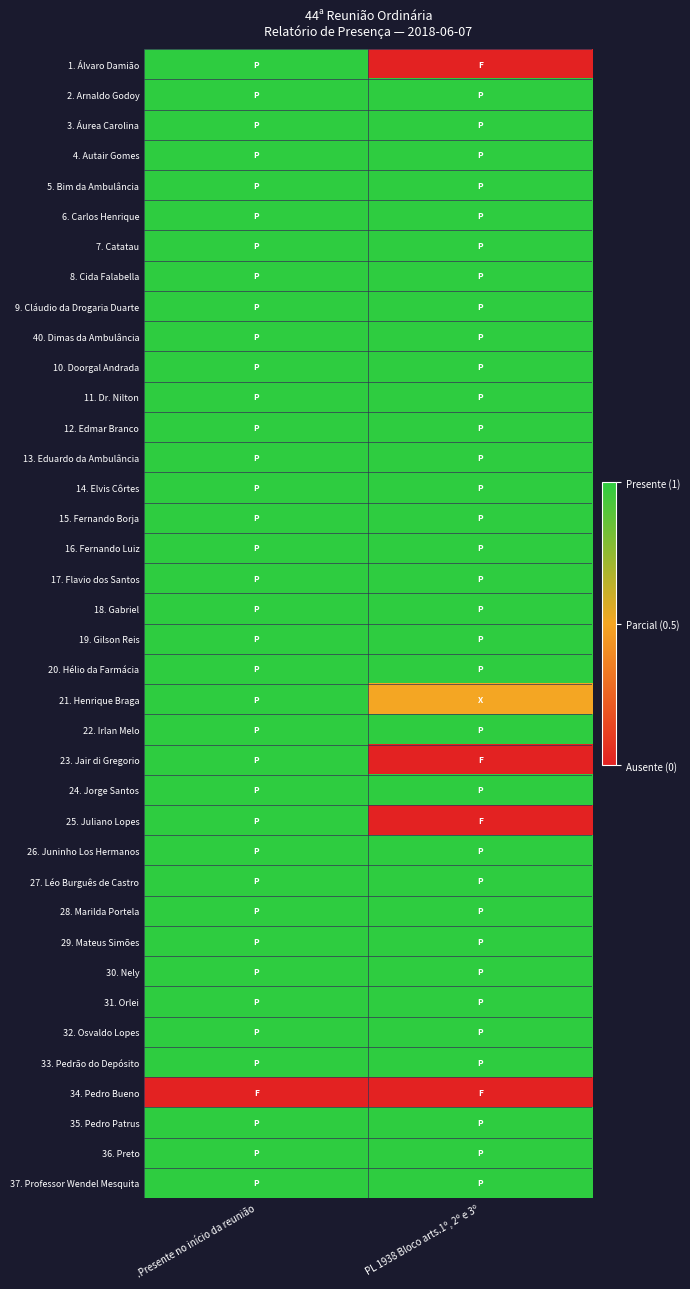

Reading left to right, list all the values displayed in this chart.

1. Álvaro Damião: .Presente no início da reunião=1.0	PL 1938 Bloco arts.1º, 2º e 3º=0.0
2. Arnaldo Godoy: .Presente no início da reunião=1.0	PL 1938 Bloco arts.1º, 2º e 3º=1.0
3. Áurea Carolina: .Presente no início da reunião=1.0	PL 1938 Bloco arts.1º, 2º e 3º=1.0
4. Autair Gomes: .Presente no início da reunião=1.0	PL 1938 Bloco arts.1º, 2º e 3º=1.0
5. Bim da Ambulância: .Presente no início da reunião=1.0	PL 1938 Bloco arts.1º, 2º e 3º=1.0
6. Carlos Henrique: .Presente no início da reunião=1.0	PL 1938 Bloco arts.1º, 2º e 3º=1.0
7. Catatau: .Presente no início da reunião=1.0	PL 1938 Bloco arts.1º, 2º e 3º=1.0
8. Cida Falabella: .Presente no início da reunião=1.0	PL 1938 Bloco arts.1º, 2º e 3º=1.0
9. Cláudio da Drogaria Duarte: .Presente no início da reunião=1.0	PL 1938 Bloco arts.1º, 2º e 3º=1.0
40. Dimas da Ambulância: .Presente no início da reunião=1.0	PL 1938 Bloco arts.1º, 2º e 3º=1.0
10. Doorgal Andrada: .Presente no início da reunião=1.0	PL 1938 Bloco arts.1º, 2º e 3º=1.0
11. Dr. Nilton: .Presente no início da reunião=1.0	PL 1938 Bloco arts.1º, 2º e 3º=1.0
12. Edmar Branco: .Presente no início da reunião=1.0	PL 1938 Bloco arts.1º, 2º e 3º=1.0
13. Eduardo da Ambulância: .Presente no início da reunião=1.0	PL 1938 Bloco arts.1º, 2º e 3º=1.0
14. Elvis Côrtes: .Presente no início da reunião=1.0	PL 1938 Bloco arts.1º, 2º e 3º=1.0
15. Fernando Borja: .Presente no início da reunião=1.0	PL 1938 Bloco arts.1º, 2º e 3º=1.0
16. Fernando Luiz: .Presente no início da reunião=1.0	PL 1938 Bloco arts.1º, 2º e 3º=1.0
17. Flavio dos Santos: .Presente no início da reunião=1.0	PL 1938 Bloco arts.1º, 2º e 3º=1.0
18. Gabriel: .Presente no início da reunião=1.0	PL 1938 Bloco arts.1º, 2º e 3º=1.0
19. Gilson Reis: .Presente no início da reunião=1.0	PL 1938 Bloco arts.1º, 2º e 3º=1.0
20. Hélio da Farmácia: .Presente no início da reunião=1.0	PL 1938 Bloco arts.1º, 2º e 3º=1.0
21. Henrique Braga: .Presente no início da reunião=1.0	PL 1938 Bloco arts.1º, 2º e 3º=0.5
22. Irlan Melo: .Presente no início da reunião=1.0	PL 1938 Bloco arts.1º, 2º e 3º=1.0
23. Jair di Gregorio: .Presente no início da reunião=1.0	PL 1938 Bloco arts.1º, 2º e 3º=0.0
24. Jorge Santos: .Presente no início da reunião=1.0	PL 1938 Bloco arts.1º, 2º e 3º=1.0
25. Juliano Lopes: .Presente no início da reunião=1.0	PL 1938 Bloco arts.1º, 2º e 3º=0.0
26. Juninho Los Hermanos: .Presente no início da reunião=1.0	PL 1938 Bloco arts.1º, 2º e 3º=1.0
27. Léo Burguês de Castro: .Presente no início da reunião=1.0	PL 1938 Bloco arts.1º, 2º e 3º=1.0
28. Marilda Portela: .Presente no início da reunião=1.0	PL 1938 Bloco arts.1º, 2º e 3º=1.0
29. Mateus Simões: .Presente no início da reunião=1.0	PL 1938 Bloco arts.1º, 2º e 3º=1.0
30. Nely: .Presente no início da reunião=1.0	PL 1938 Bloco arts.1º, 2º e 3º=1.0
31. Orlei: .Presente no início da reunião=1.0	PL 1938 Bloco arts.1º, 2º e 3º=1.0
32. Osvaldo Lopes: .Presente no início da reunião=1.0	PL 1938 Bloco arts.1º, 2º e 3º=1.0
33. Pedrão do Depósito: .Presente no início da reunião=1.0	PL 1938 Bloco arts.1º, 2º e 3º=1.0
34. Pedro Bueno: .Presente no início da reunião=0.0	PL 1938 Bloco arts.1º, 2º e 3º=0.0
35. Pedro Patrus: .Presente no início da reunião=1.0	PL 1938 Bloco arts.1º, 2º e 3º=1.0
36. Preto: .Presente no início da reunião=1.0	PL 1938 Bloco arts.1º, 2º e 3º=1.0
37. Professor Wendel Mesquita: .Presente no início da reunião=1.0	PL 1938 Bloco arts.1º, 2º e 3º=1.0